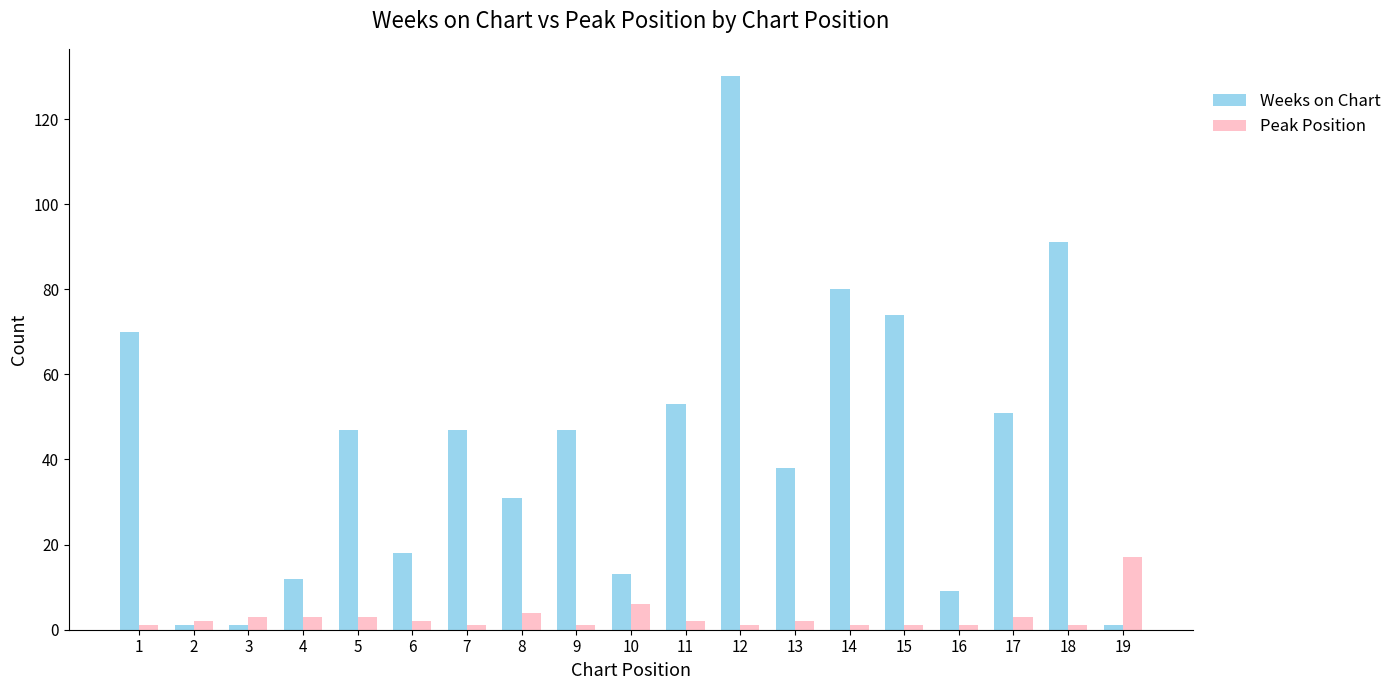

List the series in order of their overall mean, lowest first.

Peak Position, Weeks on Chart